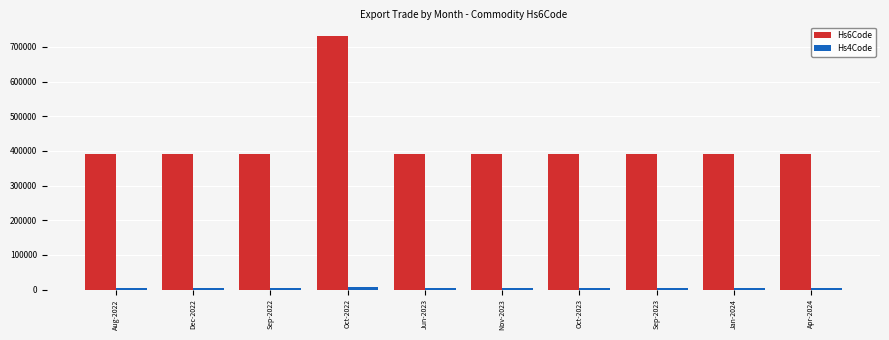

Which series has the largest range (max minus min)?

Hs6Code